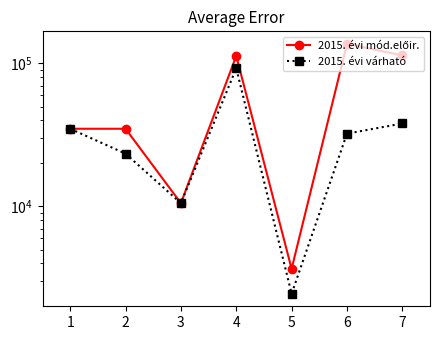

Reading right to left, list all the values displayed in this chart.

2015. évi mód.előir.: 7=113850	6=137165	5=3664	4=112925	3=10547	2=34948	1=34948
2015. évi várható: 7=38041	6=32306	5=2452	4=92534	3=10547	2=23403	1=34948